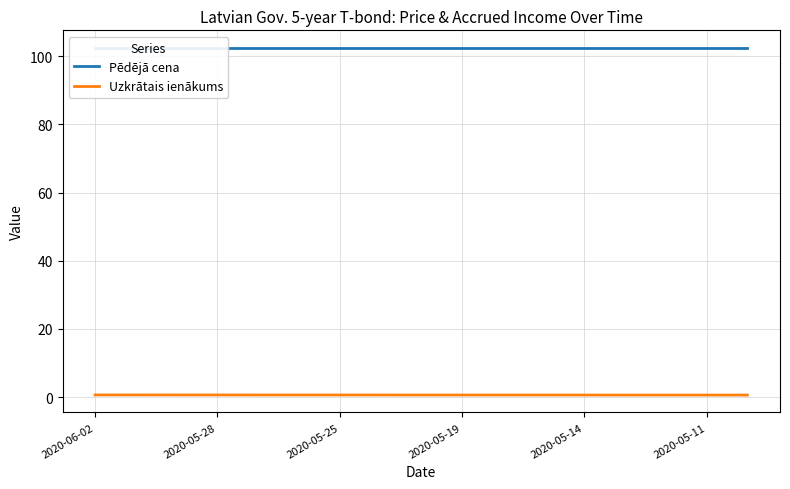

What are all the series names shown in the legend?

Pēdējā cena, Uzkrātais ienākums